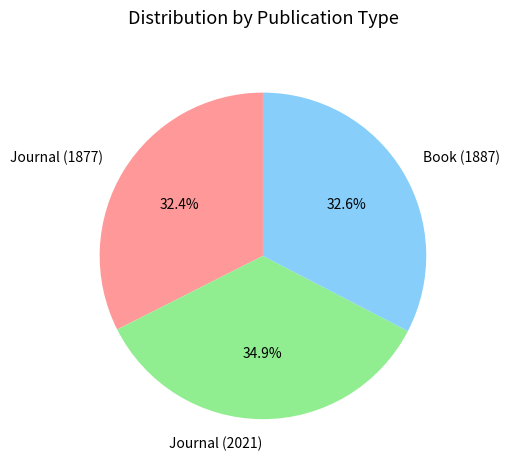

Is Book (1887) the majority of the pie?

No